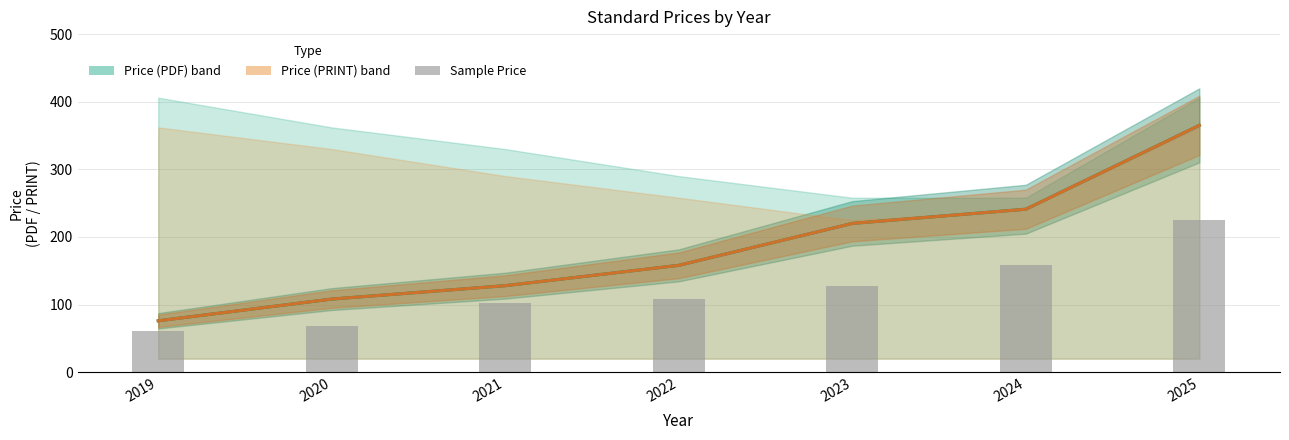

What is the smallest value displayed?

61.4